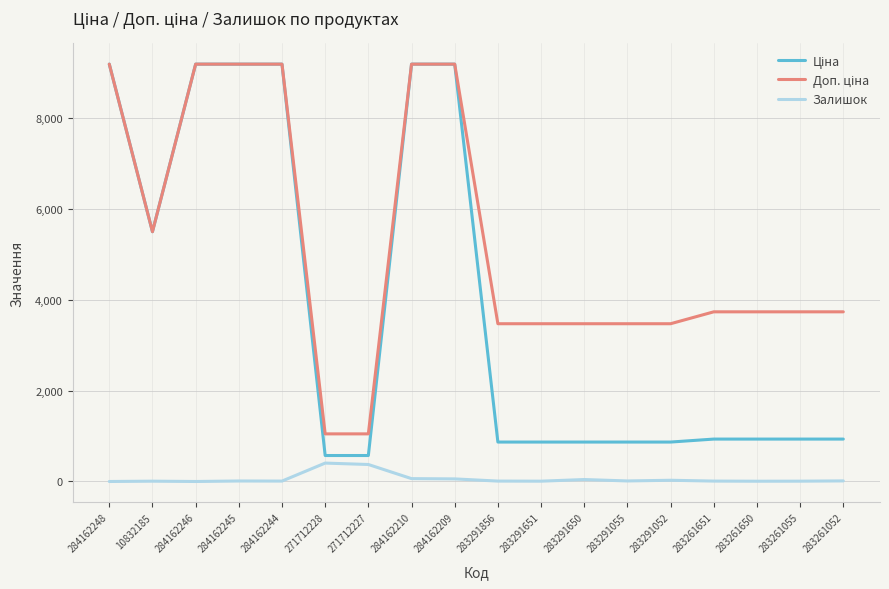

The Залишок series shows 7.0 at 10832185. True or false?

True